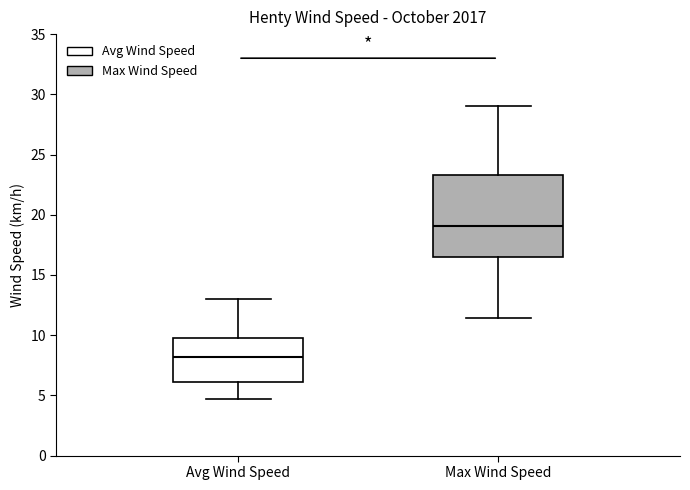

Reading left to right, read every box against the y-axis: the position of its median line, the range the box covers, and the ends of its whiskers. The values are not printed on the chart, so give them approximately, as read against the axis.

Avg Wind Speed: median 8.0, box 6.0 to 10.0, whiskers 4.5 to 13.0
Max Wind Speed: median 19.0, box 16.5 to 23.5, whiskers 11.5 to 29.0